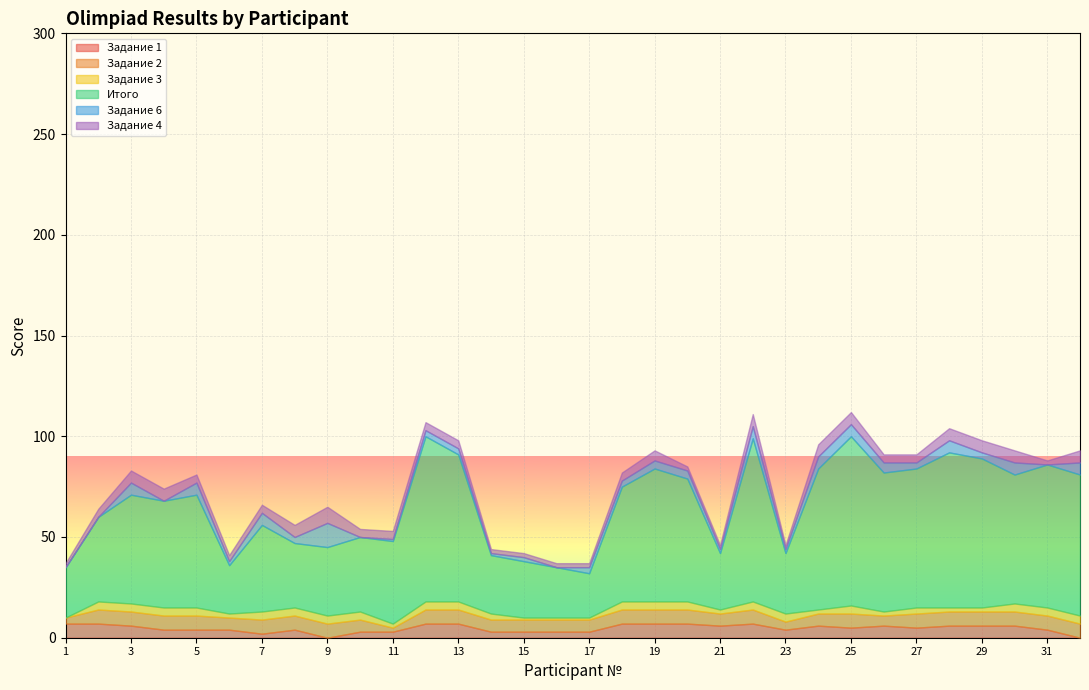

What is the total value across all series at 7?

66